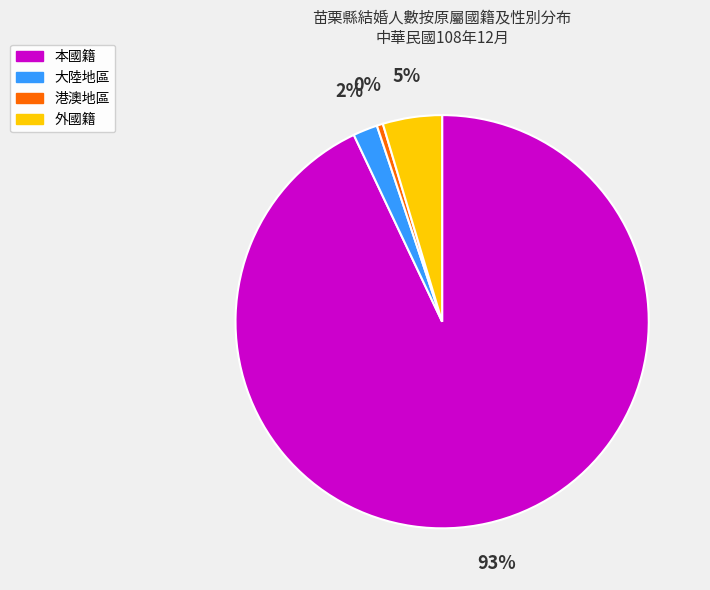

Combined, do 外國籍 and 大陸地區 account for over 50%?

No